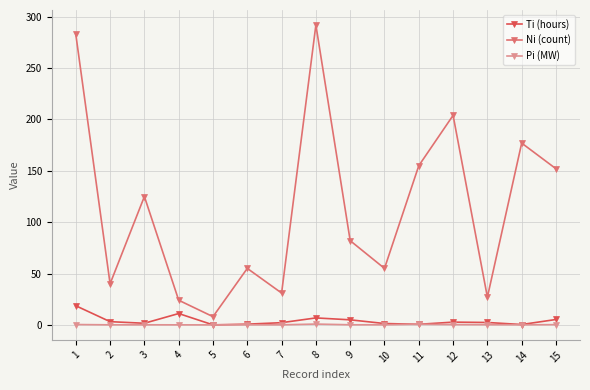

The Ni (count) series shows 292.0 at 8. True or false?

True